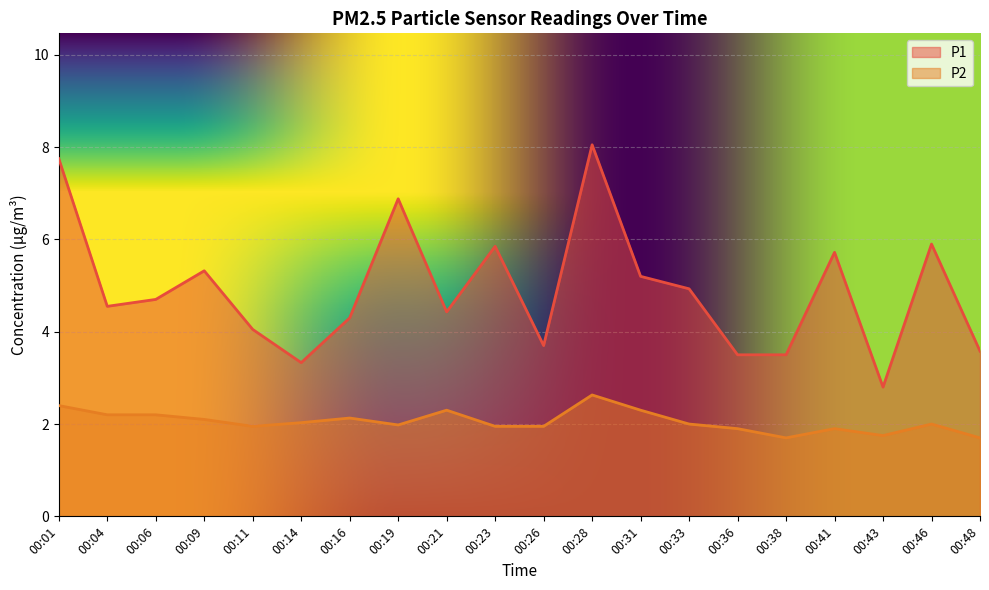

At which label does P1 reach its peak?

00:28